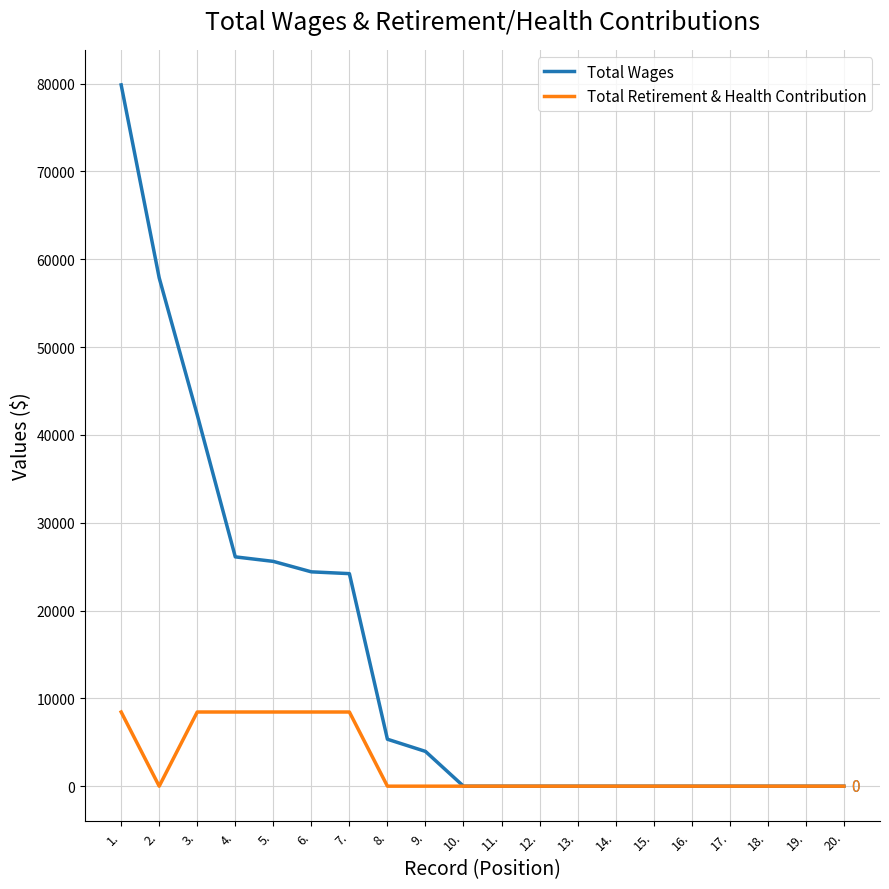

What is the average value of the Total Retirement & Health Contribution series?

2534